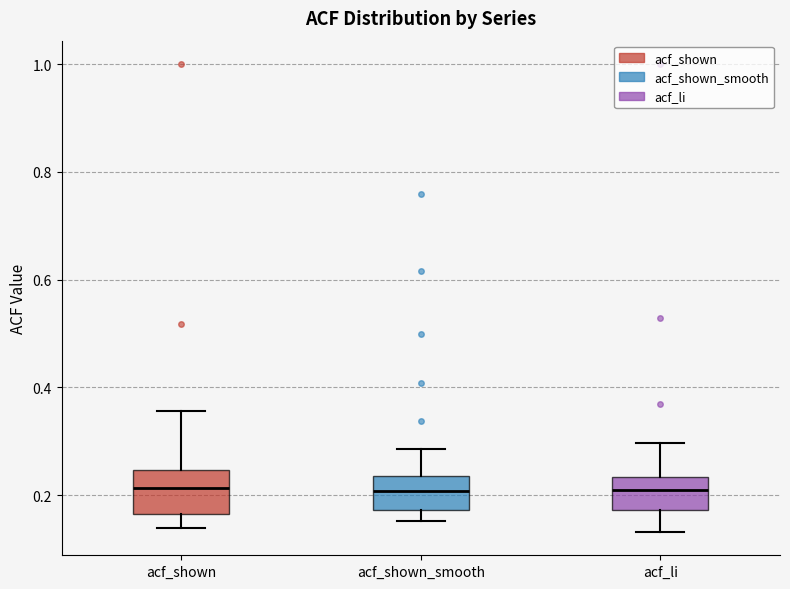

Reading left to right, read every box against the y-axis: the position of its median line, the range the box covers, and the ends of its whiskers. The values are not printed on the chart, so give them approximately, as read against the axis.

acf_shown: median 0.22, box 0.16 to 0.24, whiskers 0.14 to 0.36
acf_shown_smooth: median 0.20, box 0.18 to 0.24, whiskers 0.16 to 0.28
acf_li: median 0.22, box 0.18 to 0.24, whiskers 0.14 to 0.30